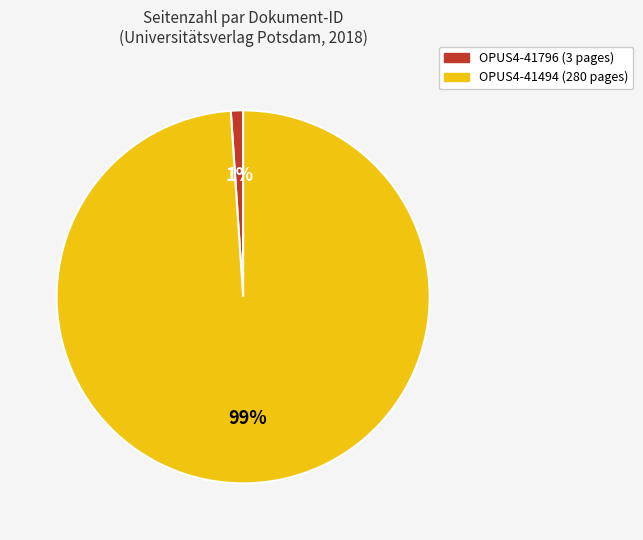

Do OPUS4-41796 and OPUS4-41494 together represent more than half of the pie?

Yes